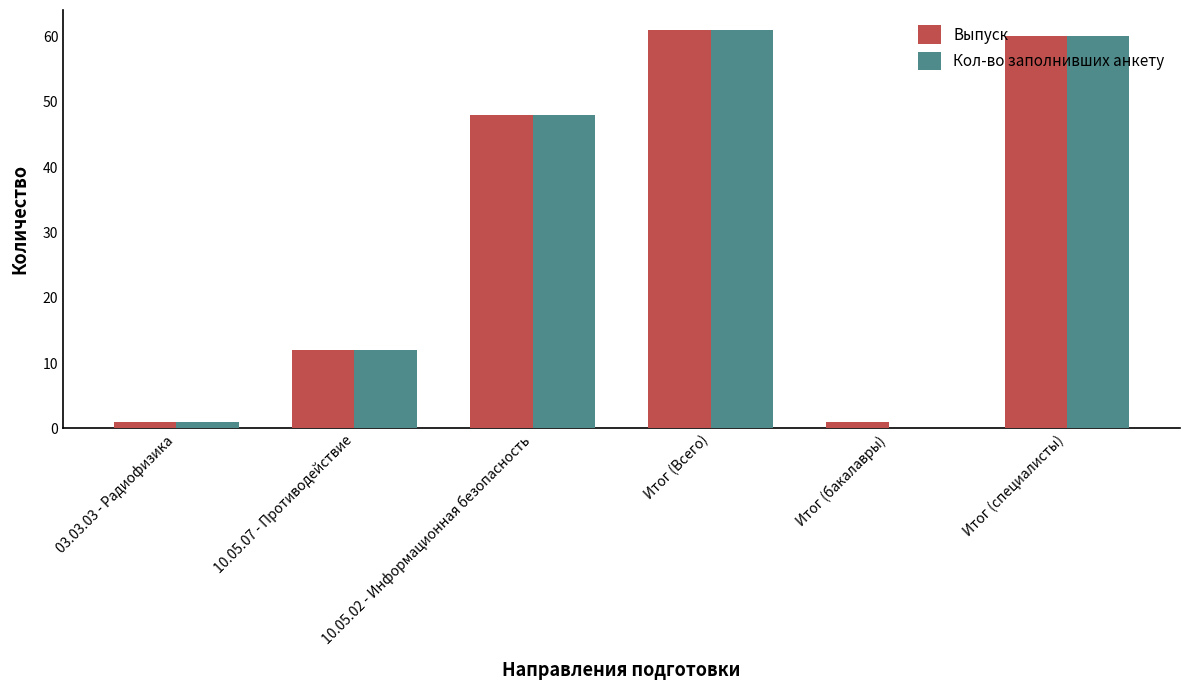

Which series has the largest range (max minus min)?

Кол-во заполнивших анкету